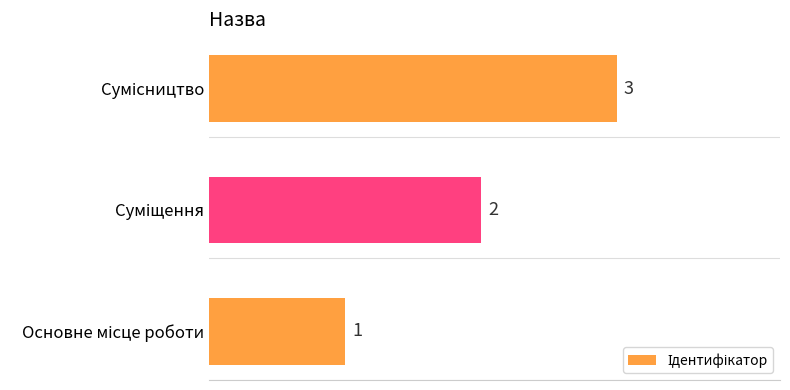

How many values are between 1 and 3?

3